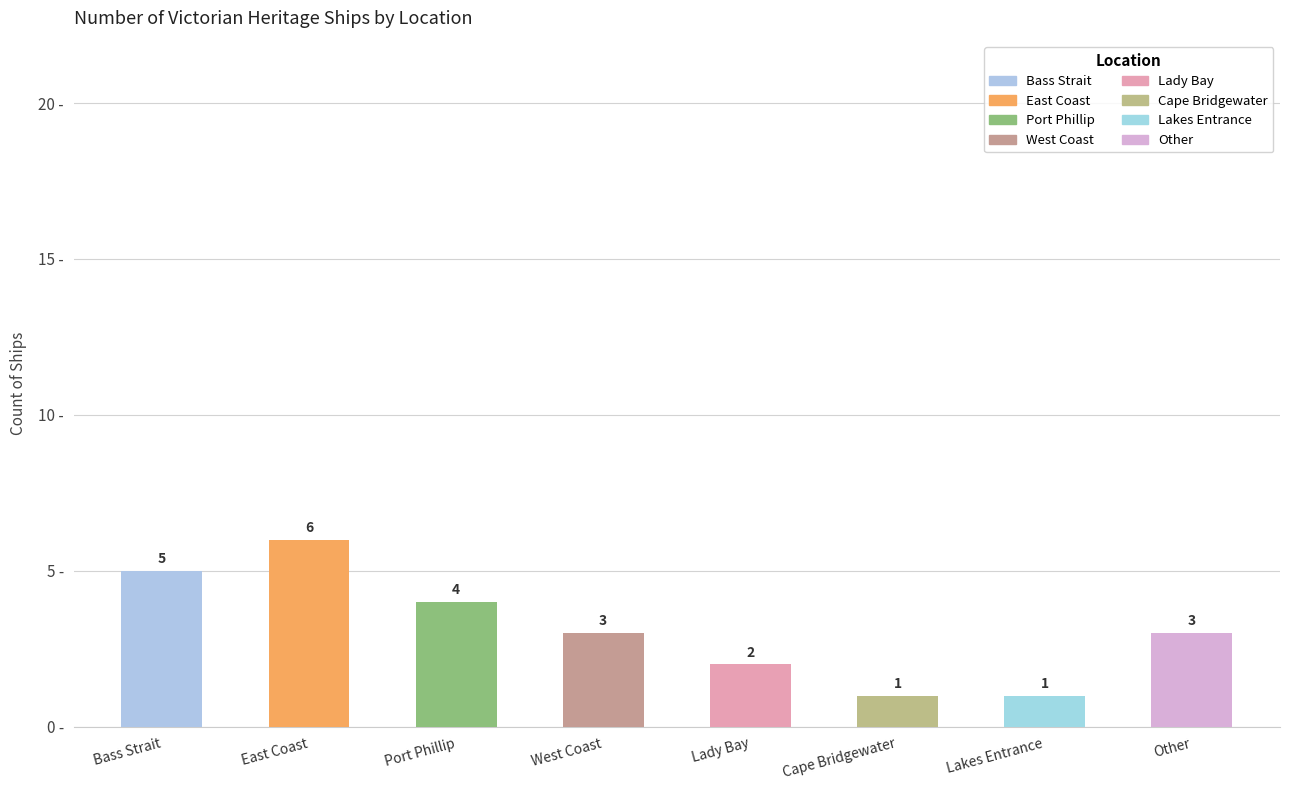

How many categories are shown in the chart?

8